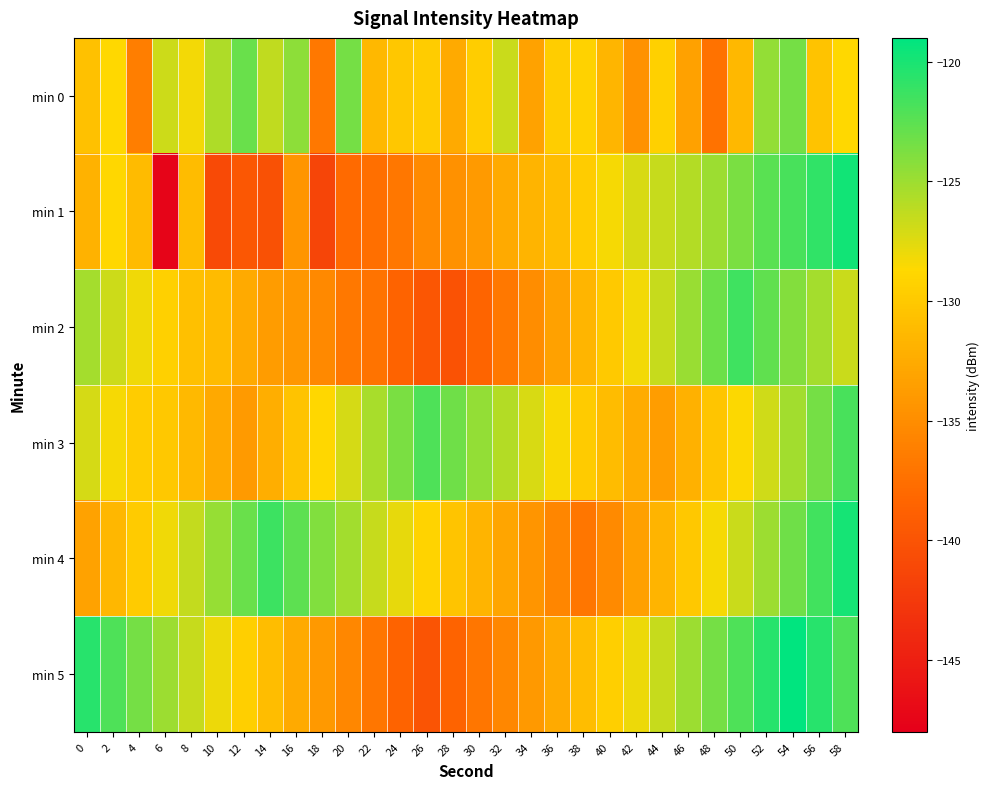

Count the number of data series in this chart.

6